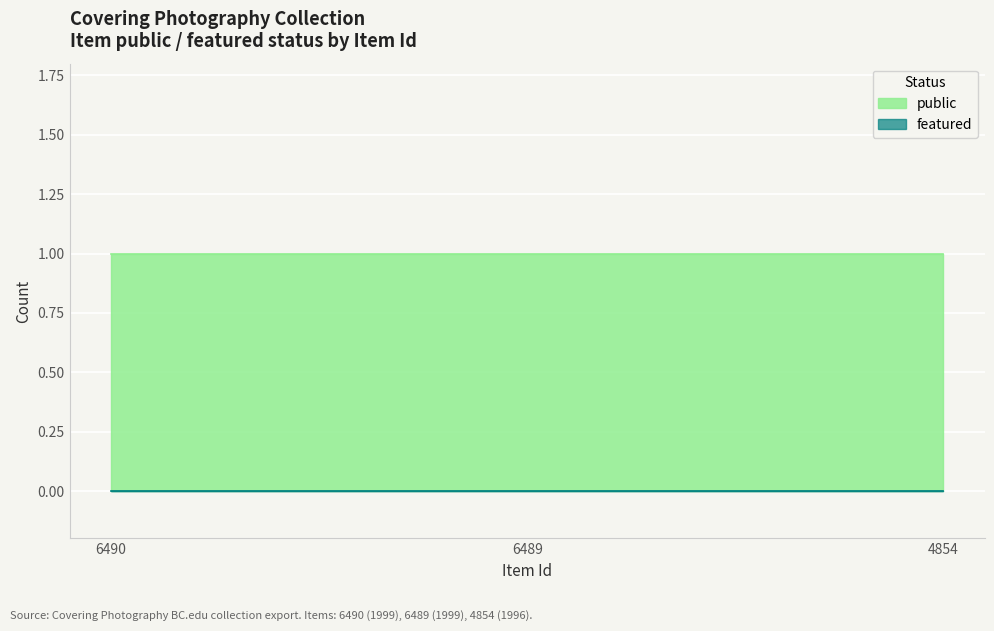

What are all the series names shown in the legend?

public, featured